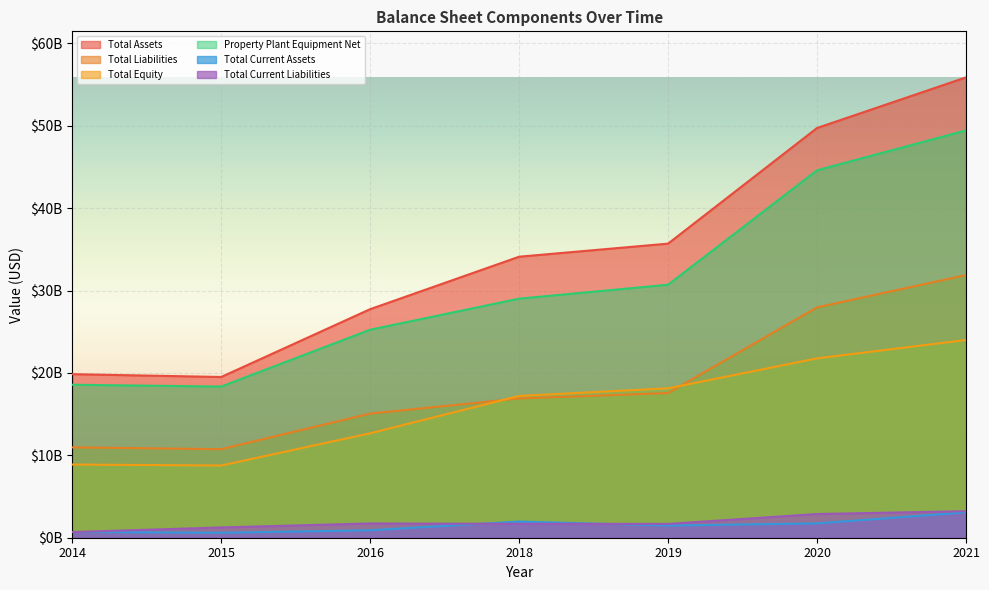

Does the chart display data point markers on the line(s)?

No